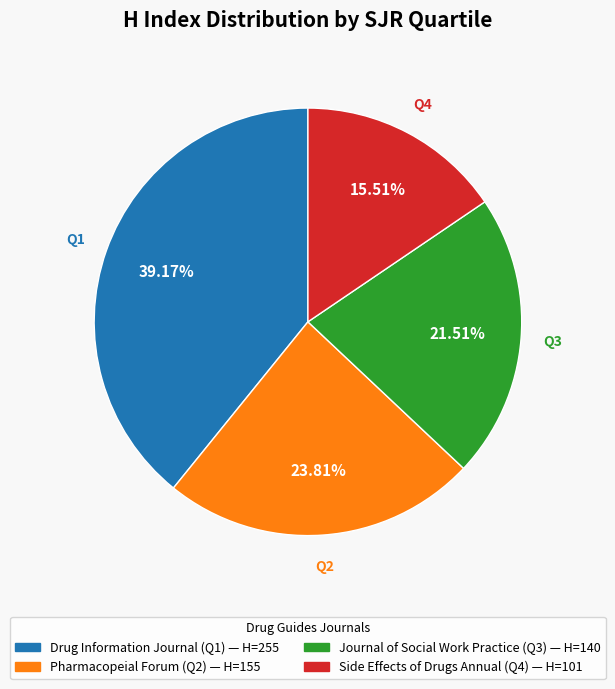

Is Journal of Social Work Practice (Q3) the majority of the pie?

No